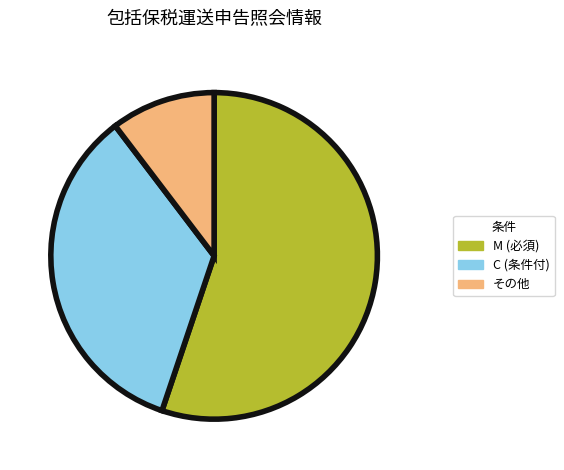

Is there a majority slice in this chart?

Yes